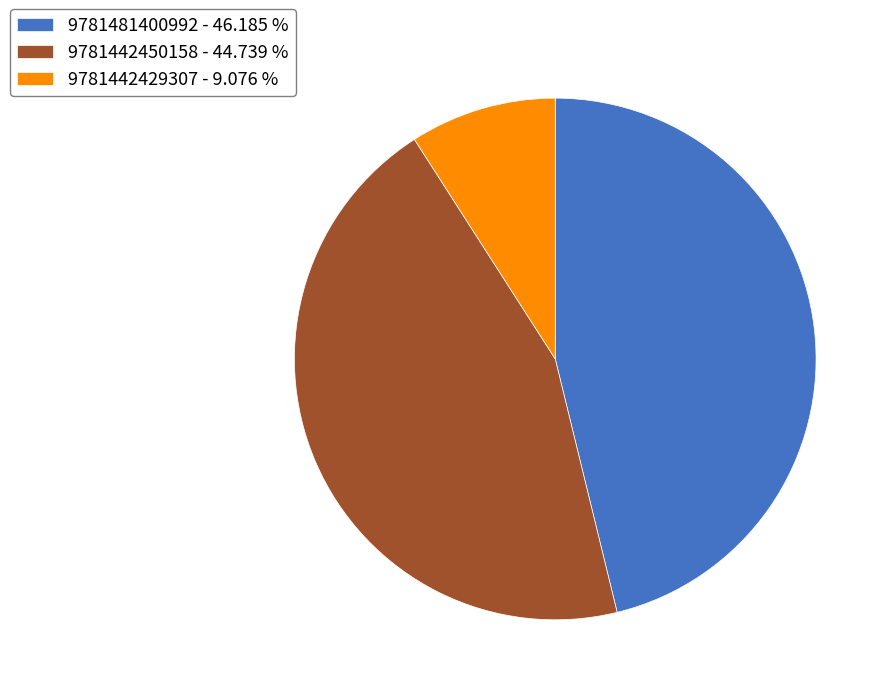

Rank the categories by value from lowest to highest.

9781442429307, 9781442450158, 9781481400992